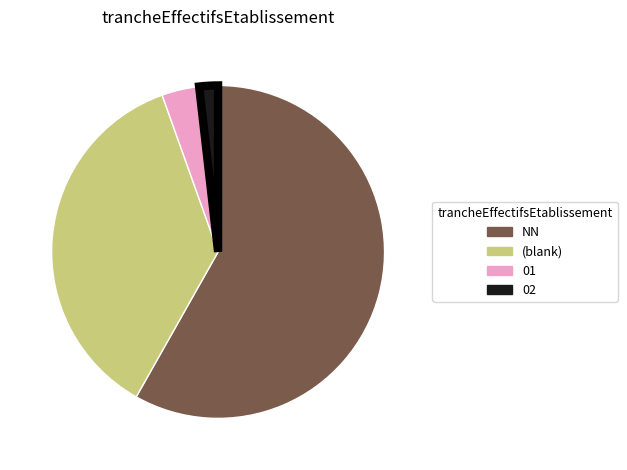

Is there any slice that represents more than half of the pie?

Yes